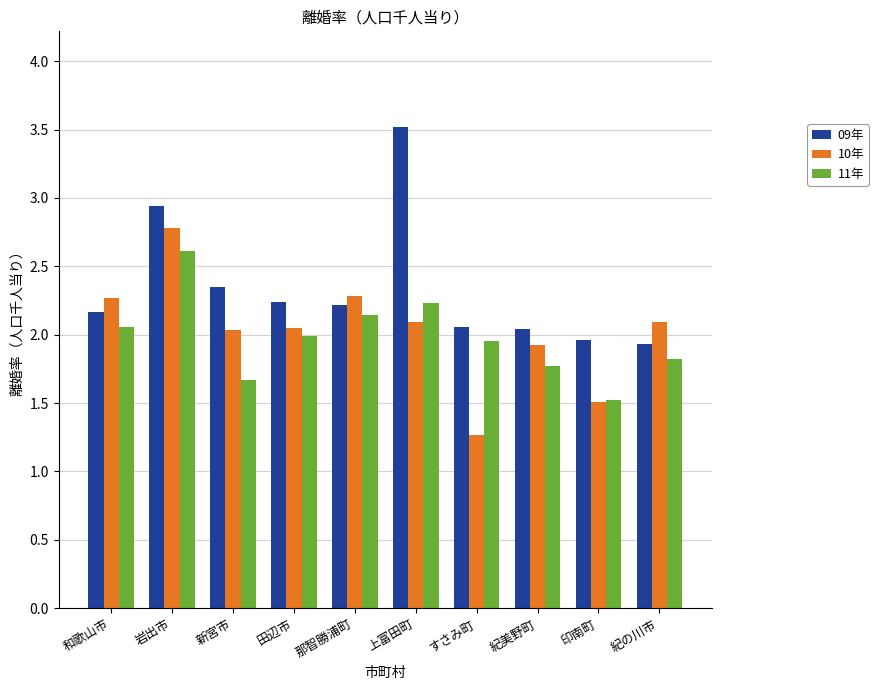

What is the difference between the second highest and minimum values in the 09年 series?

1.0